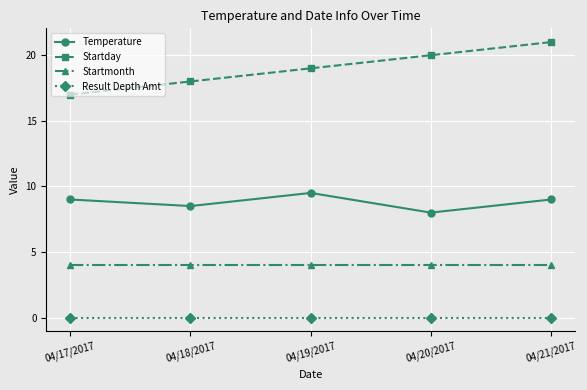

Reading right to left, transcribe all the data shown in this chart.

Temperature: 9.0	8.0	9.5	8.5	9.0
Startday: 21.0	20.0	19.0	18.0	17.0
Startmonth: 4.0	4.0	4.0	4.0	4.0
Result Depth Amt: 0.0	0.0	0.0	0.0	0.0